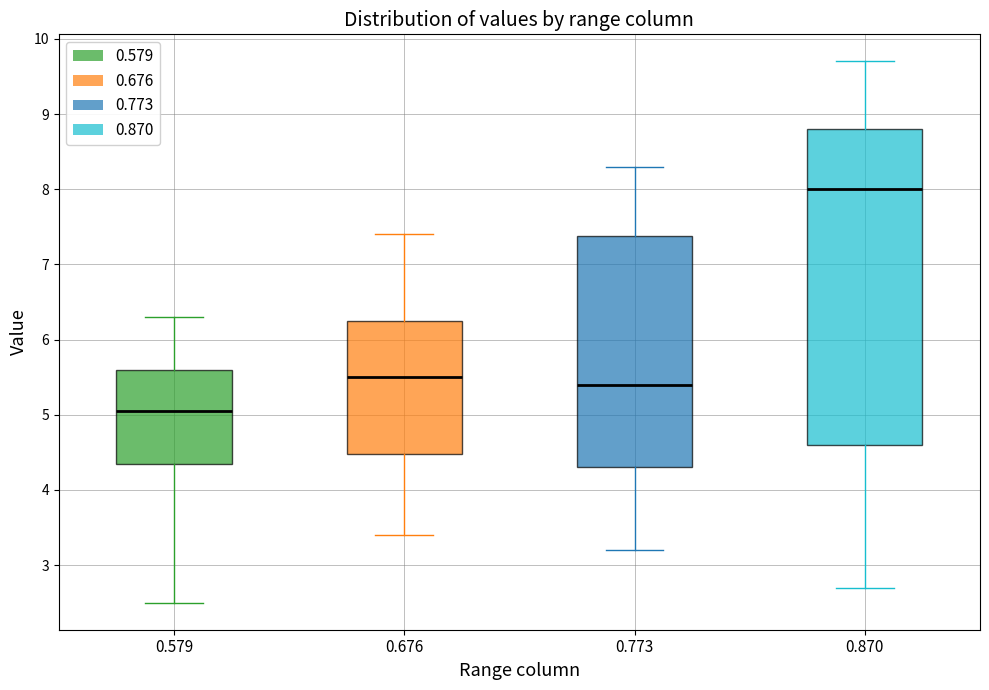

Which box is the tallest, from its lower edge to its upper edge?

0.870